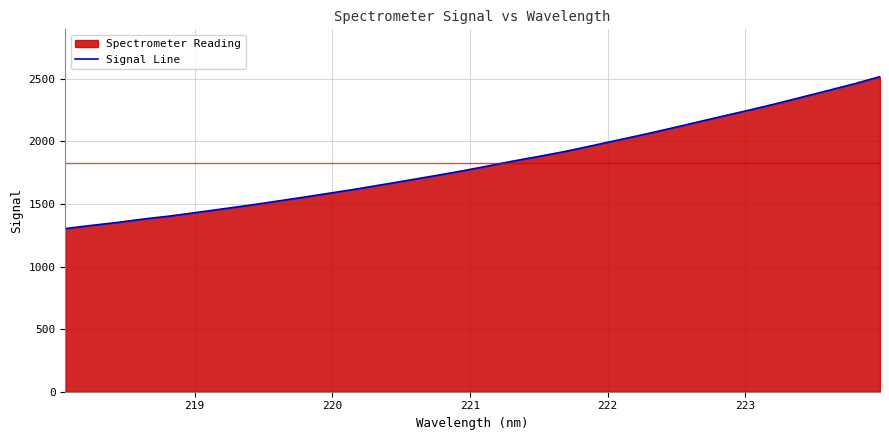

Reading left to right, extract all data points from this chart.

1303.5	1329.1	1353.1	1380.5	1404.6	1432.6	1461.5	1490.2	1521.2	1552.5	1585.1	1617.5	1652.8	1688.2	1724.1	1760.9	1800.9	1842.0	1879.9	1919.5	1964.3	2010.1	2055.5	2103.1	2152.2	2201.6	2249.4	2299.7	2352.6	2405.7	2459.5	2518.1